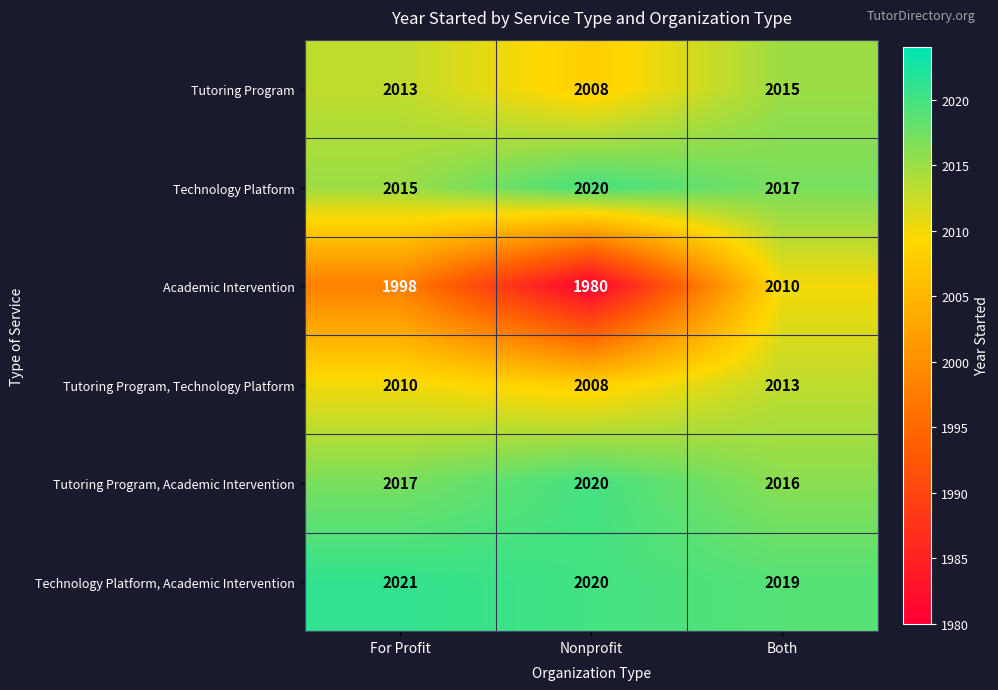

Read the Tutoring Program, Technology Platform value at For Profit.

2010